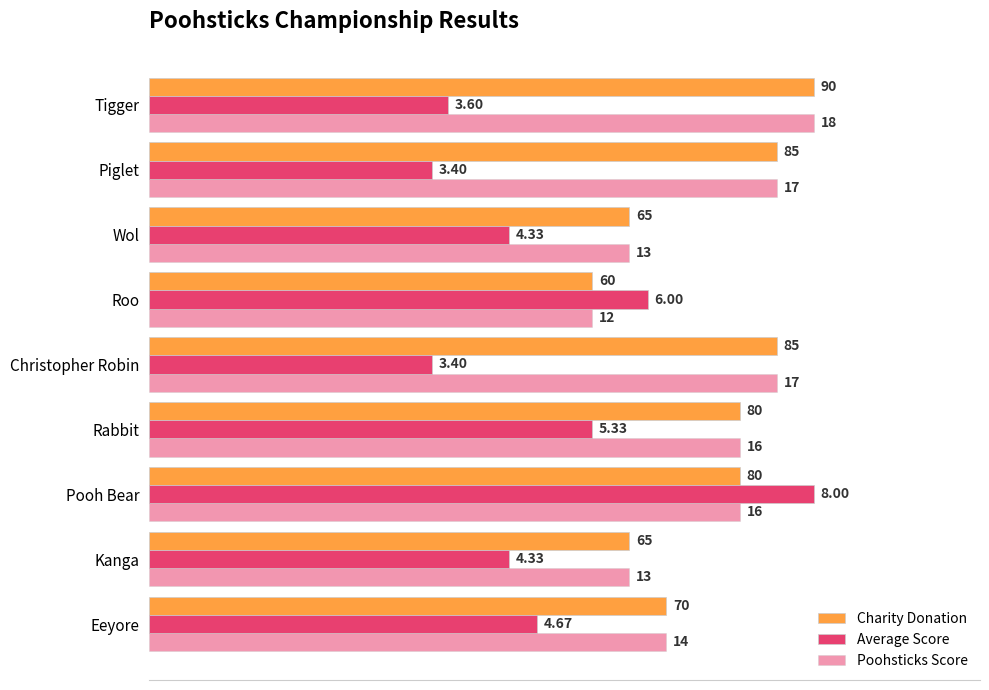

Which series has the largest range (max minus min)?

Average Score